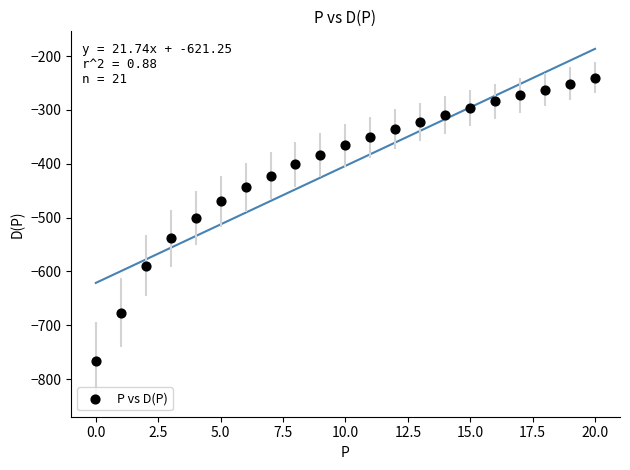

What is the range of Y values (max minus min)?

526